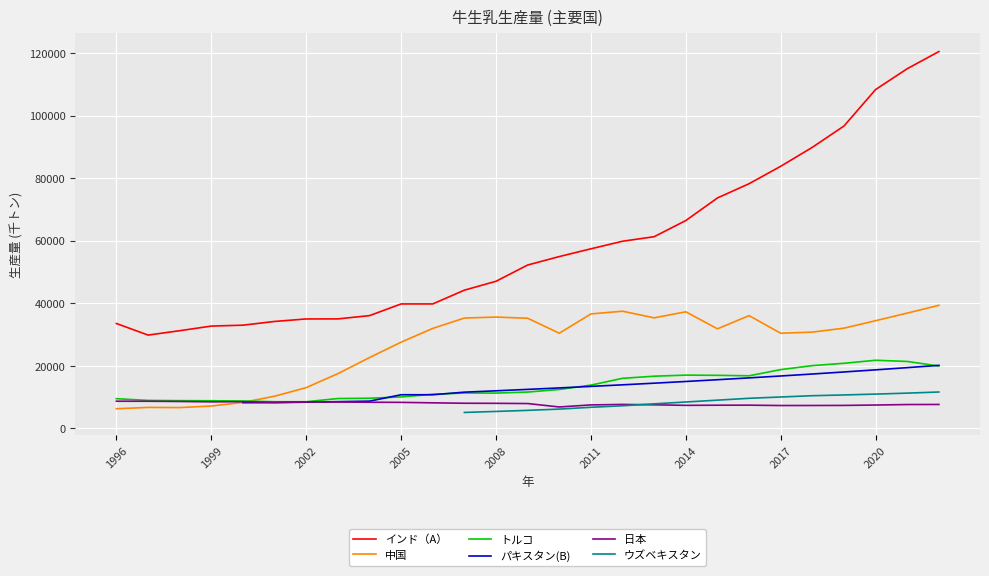

What is the highest value of the インド（A） series?

120453